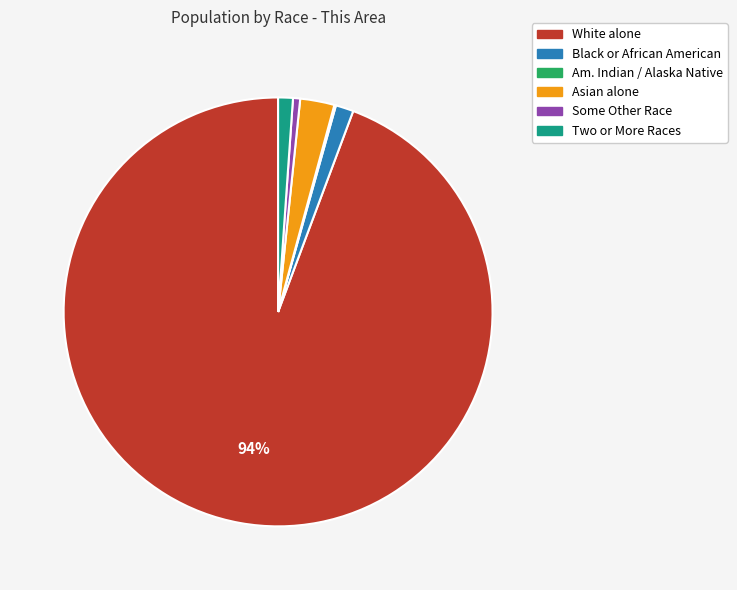

Is there a majority slice in this chart?

Yes